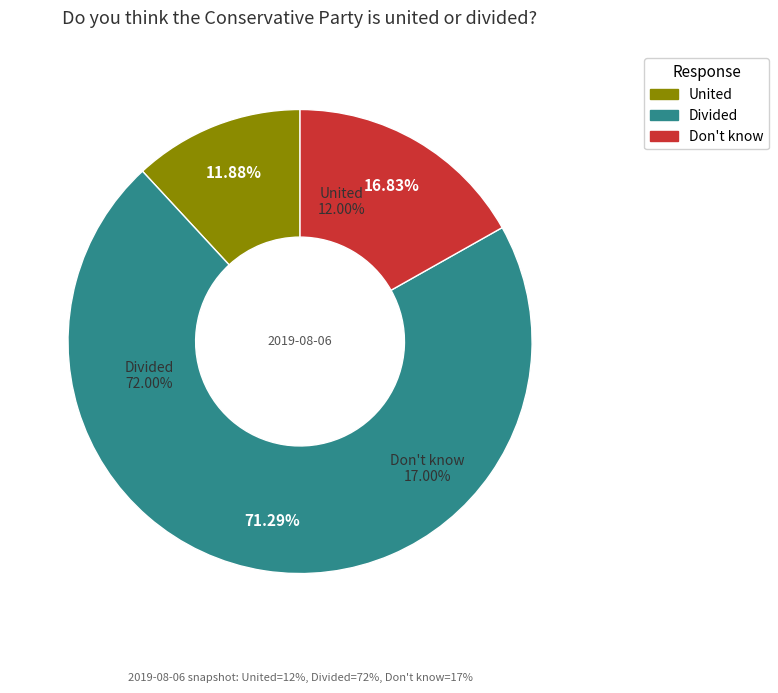

Which category has the smallest portion of the pie?

United